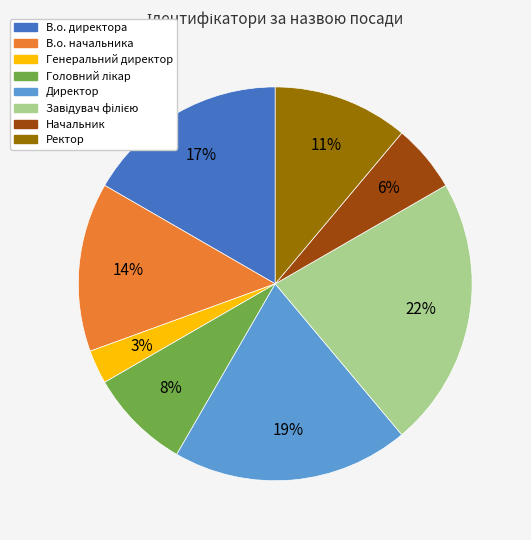

How many slices are in this pie chart?

8